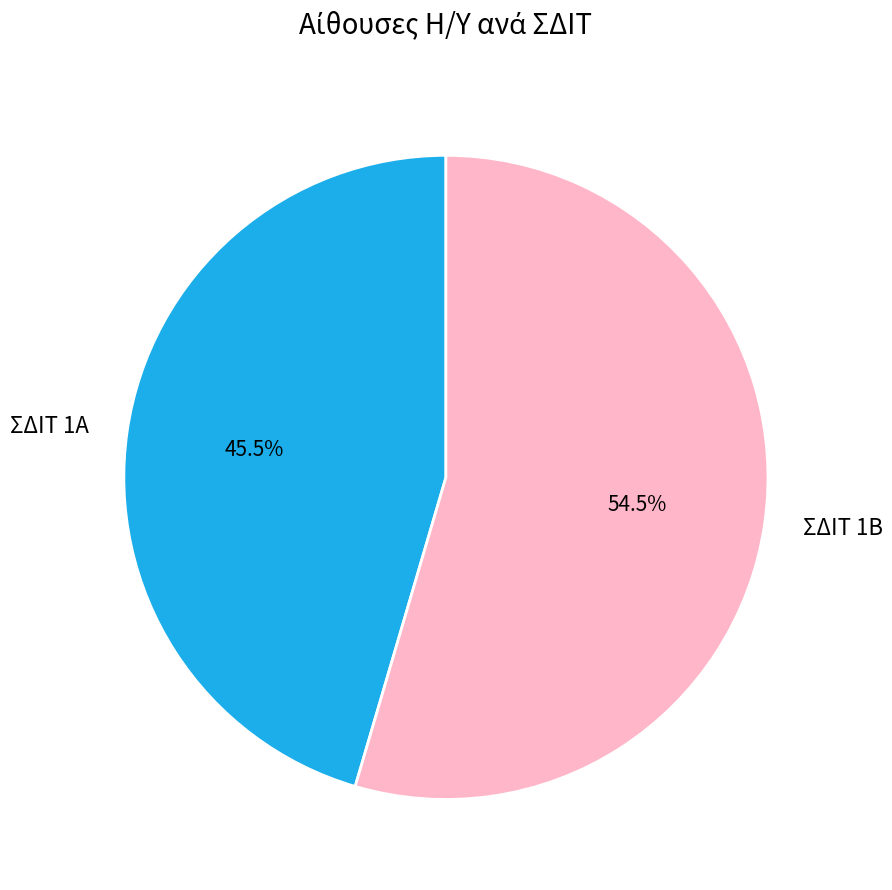

Approximately how many times larger is the value at ΣΔΙΤ 1Α compared to ΣΔΙΤ 1Β?

0.8